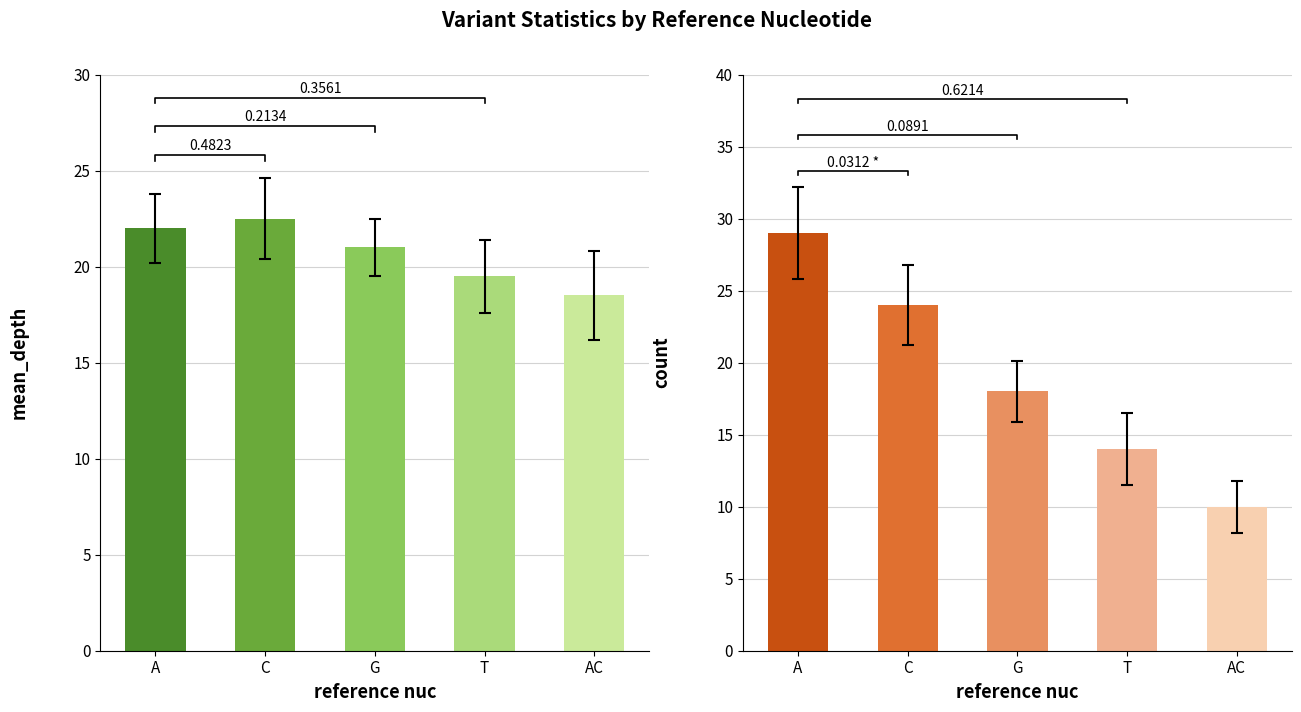

What are all the series names shown in the legend?

mean_depth, count